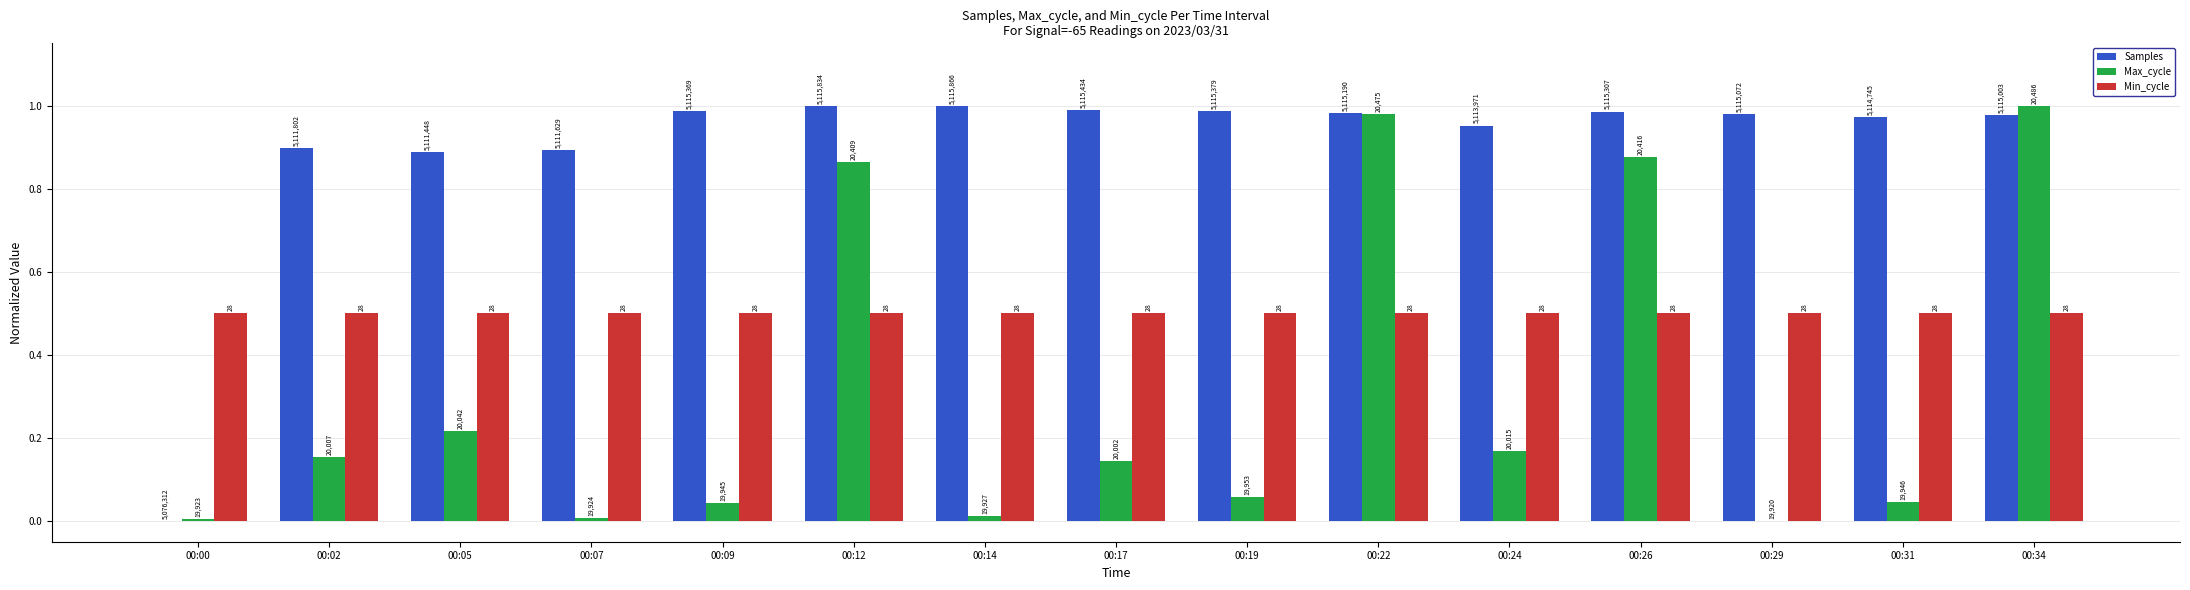

What is the sum of all Samples values?

13.5